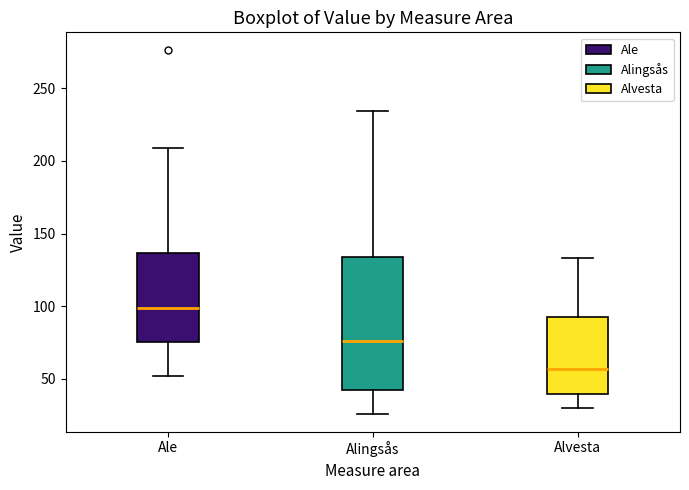

Reading left to right, transcribe this box plot: for each box, give where its median line is, the range the box spans, and where its two whiskers end, as read against the y-axis. The values are not printed on the chart, so give them approximately, as read against the axis.

Ale: median 100, box 75 to 135, whiskers 50 to 210
Alingsås: median 75, box 40 to 135, whiskers 25 to 235
Alvesta: median 55, box 40 to 95, whiskers 30 to 135